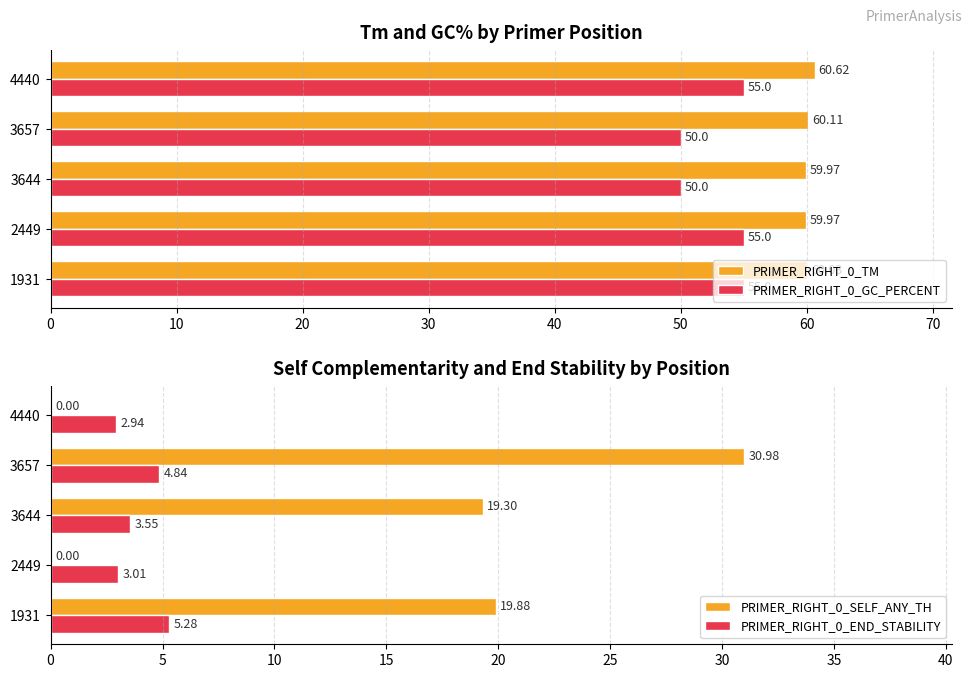

Does the chart contain stacked bars?

No